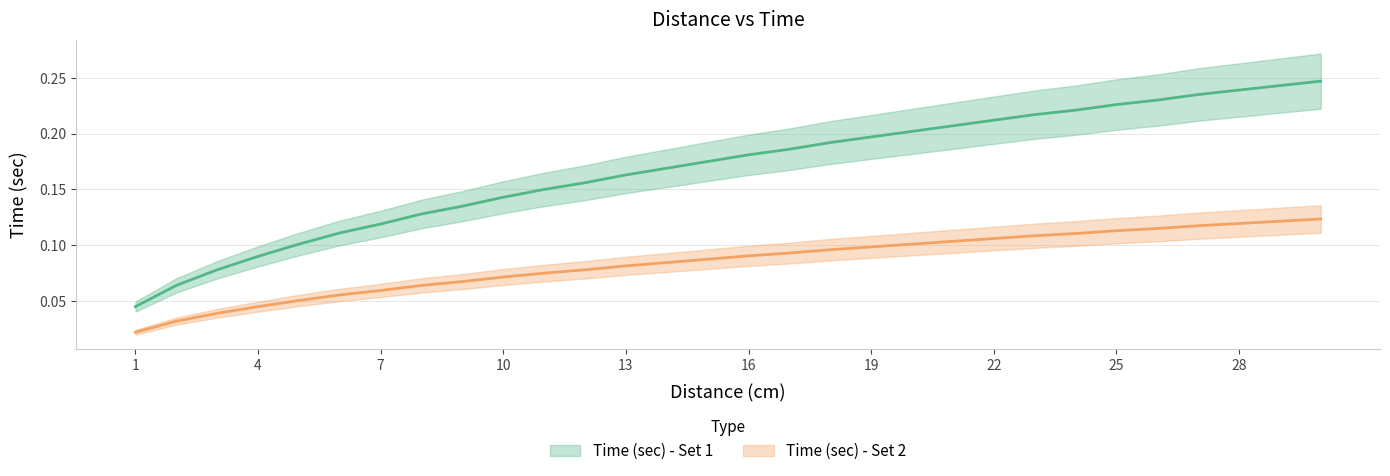

How many lines are shown in the chart?

2